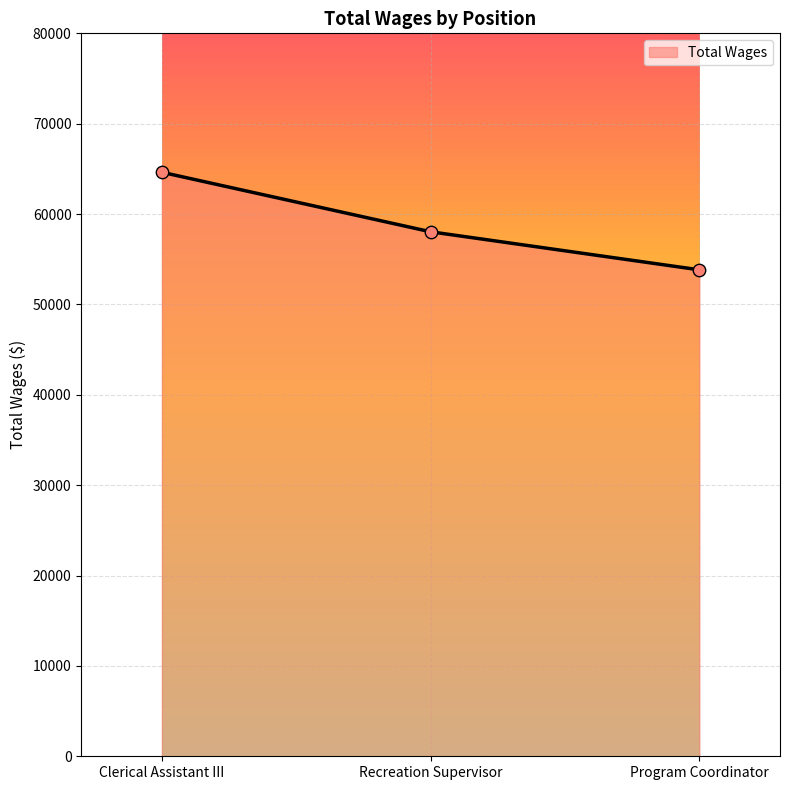

Approximately how many times larger is the value at Recreation Supervisor compared to Clerical Assistant III?

0.9